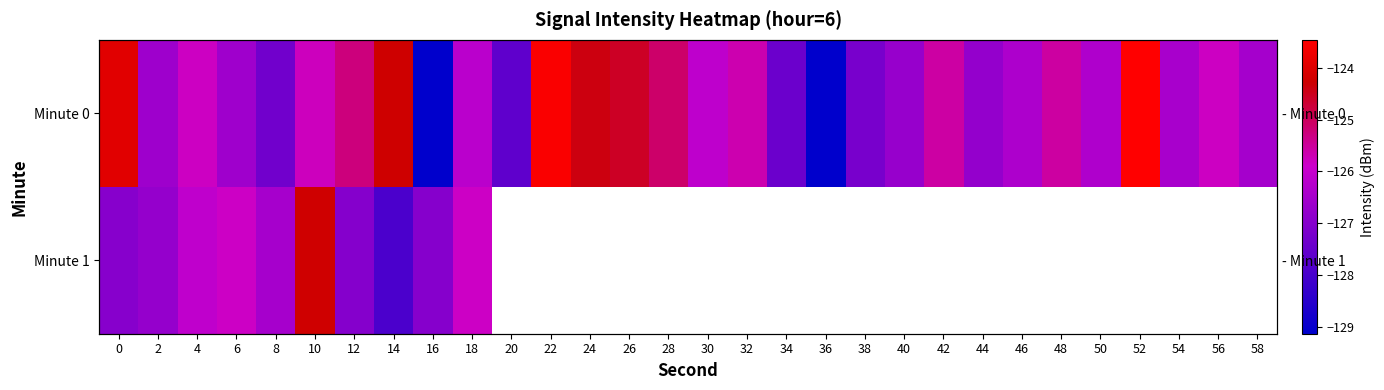

How many values in the Minute 0 series exceed -126?

14